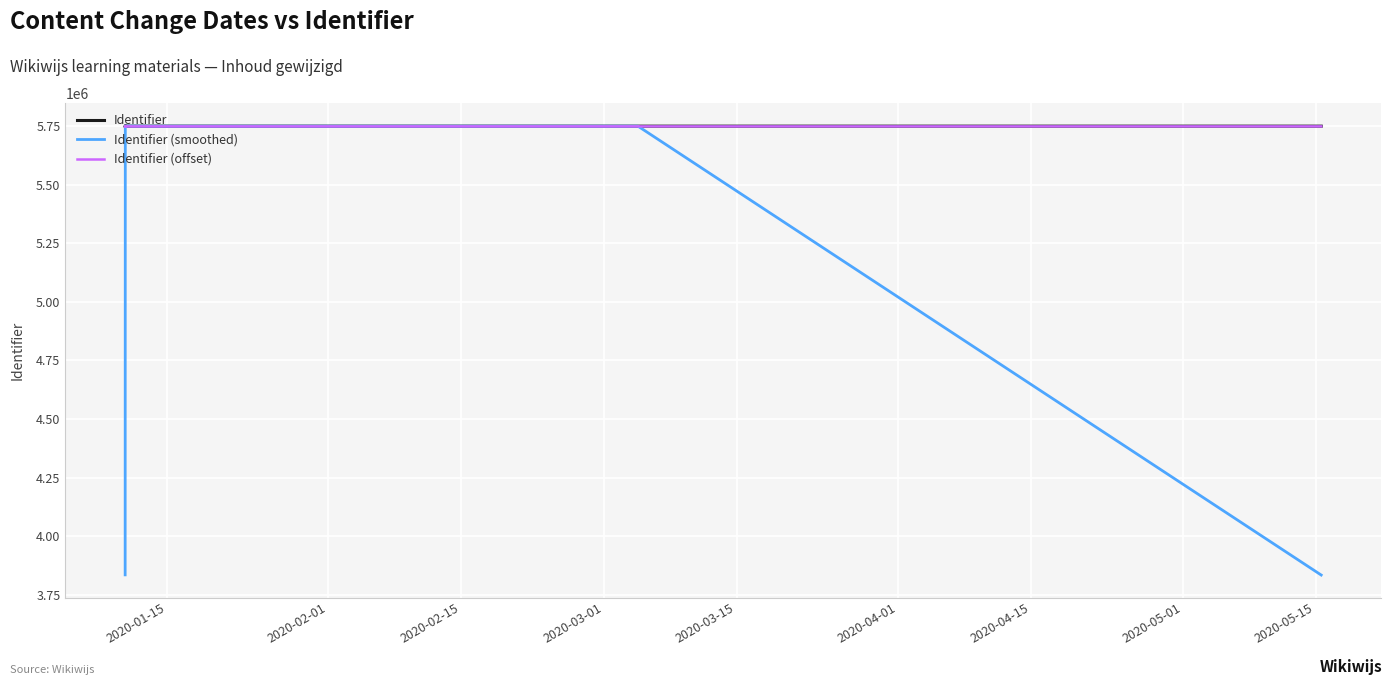

What is the maximum value shown in the chart?

5752880.0